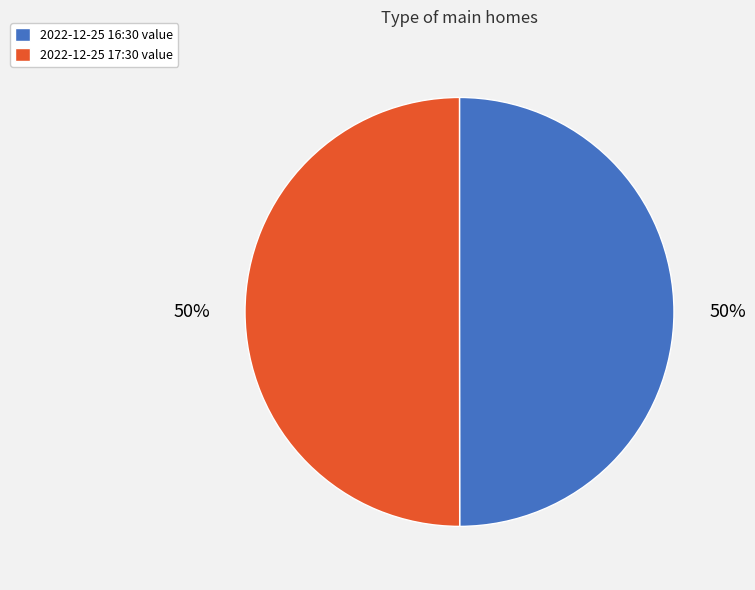

Is the sum of 2022-12-25 16:30 value and 2022-12-25 17:30 value greater than half?

Yes